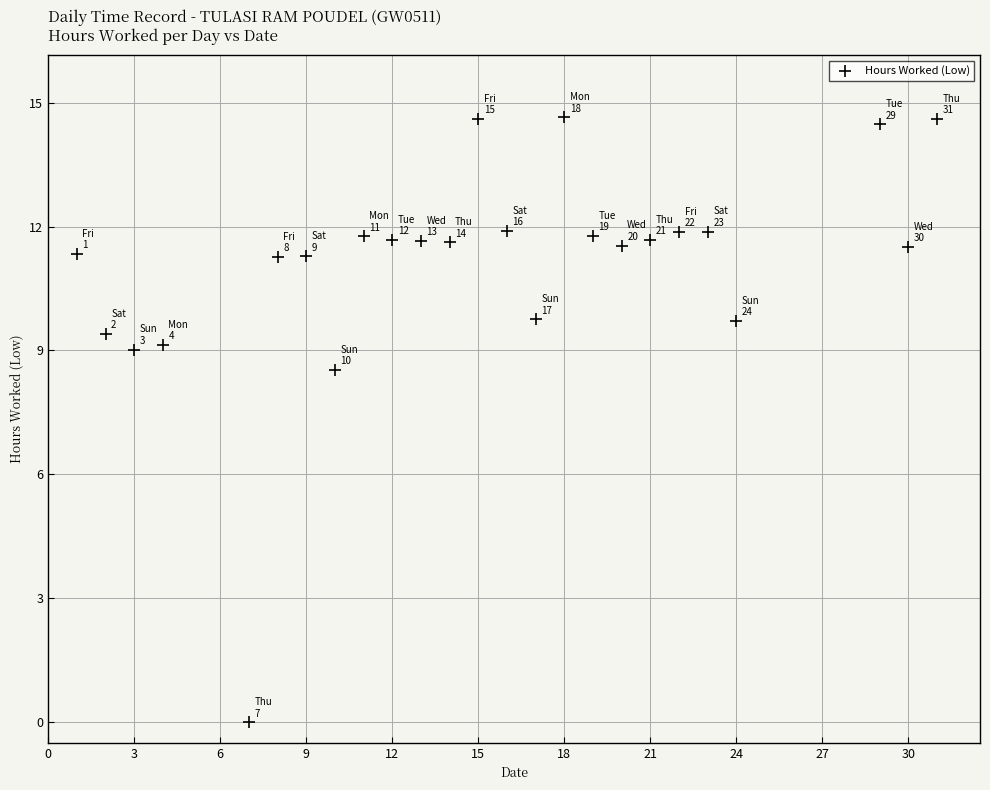

What Y value in the scatter plot is closest to 7?

8.5